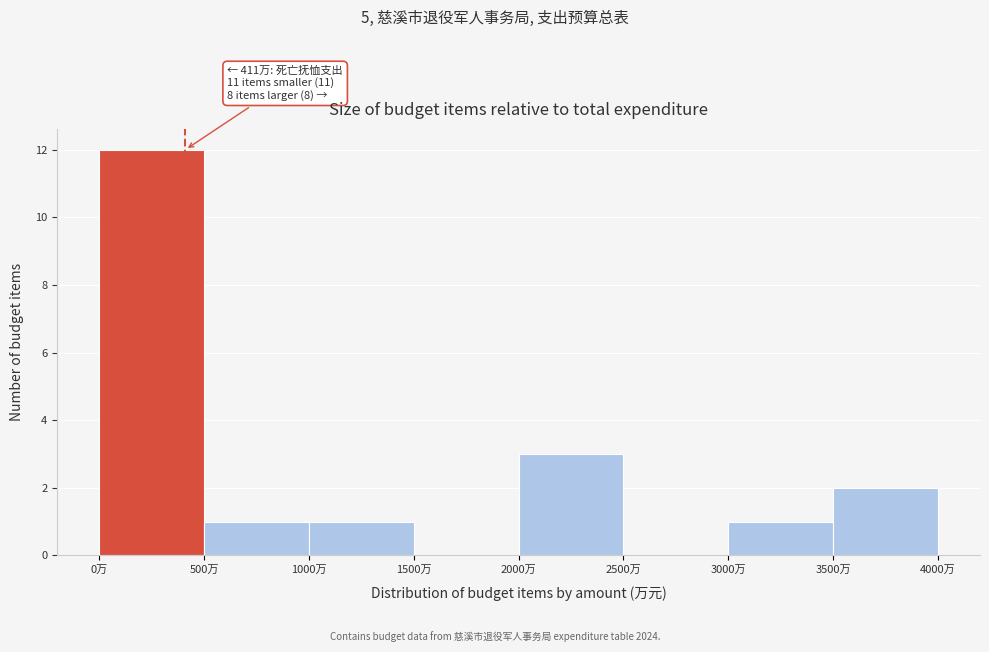

Which range on the x-axis has the tallest bar?

0 to 500